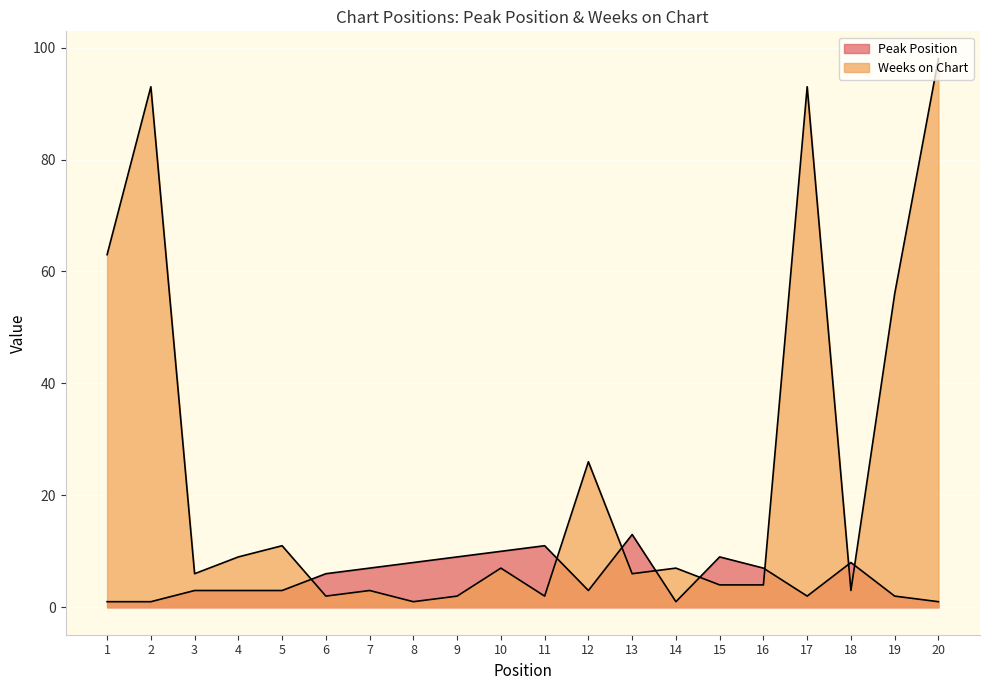

At which category is the sum across all series the highest?

20